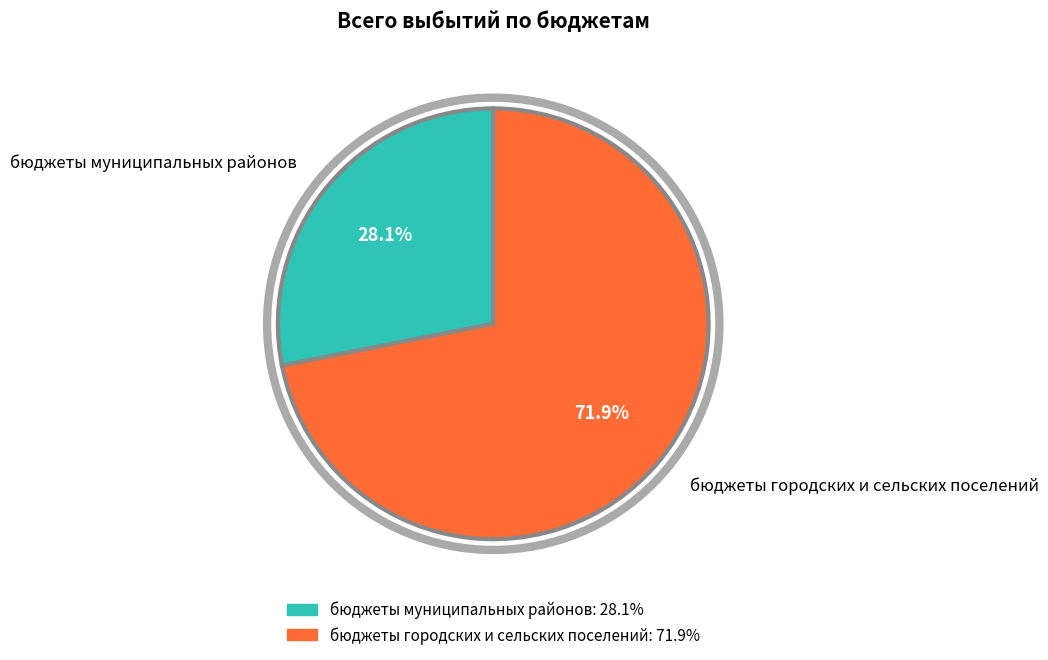

To the nearest percent, what portion does бюджеты муниципальных районов represent?

28%